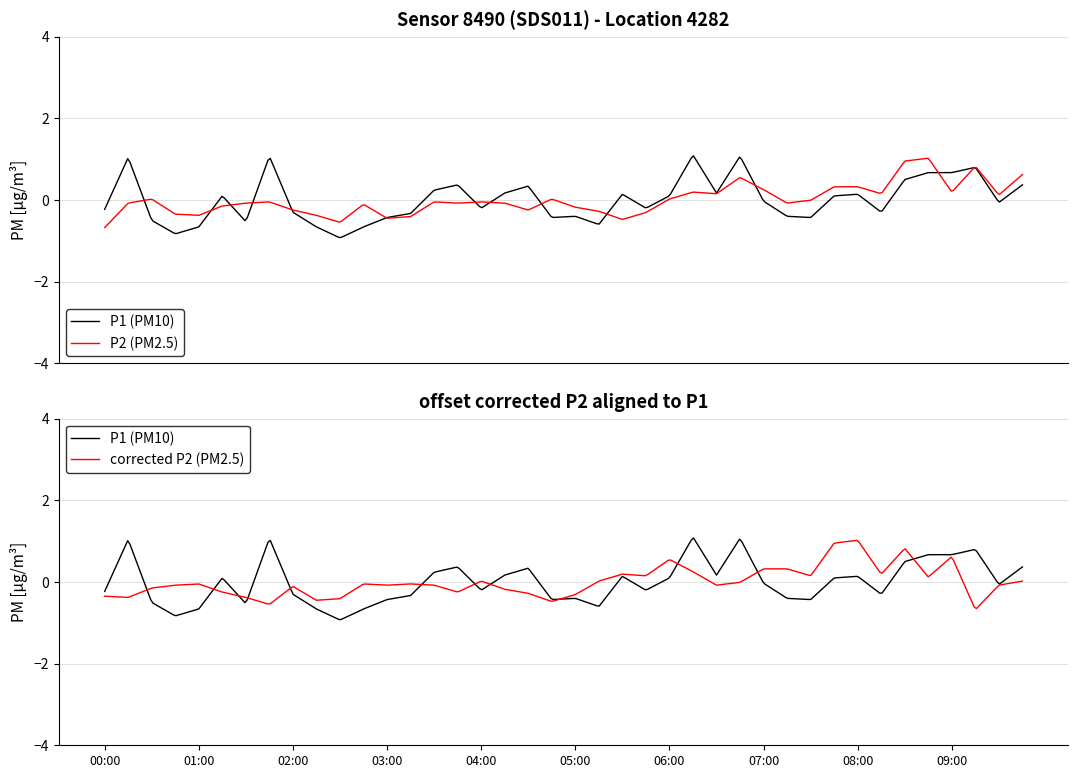

Which series has the largest total across all categories?

P1